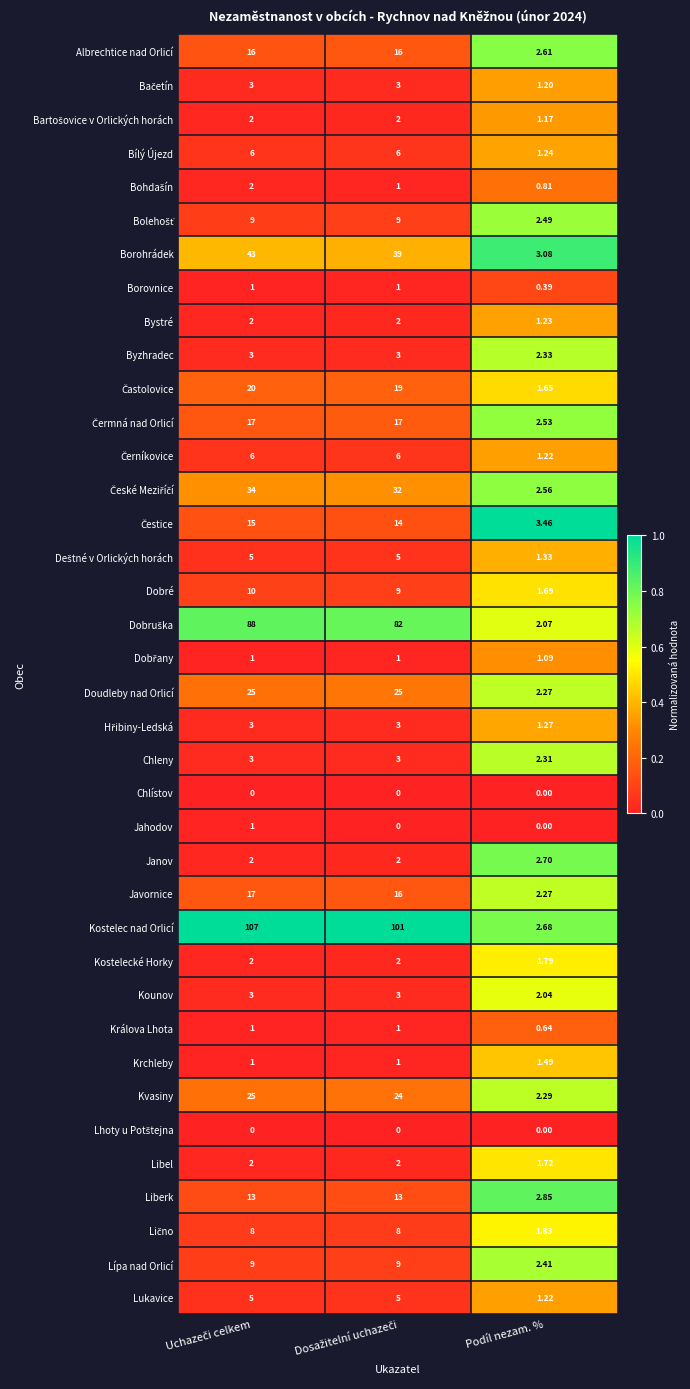

At which label does Libel reach its minimum?

Podíl nezam. %